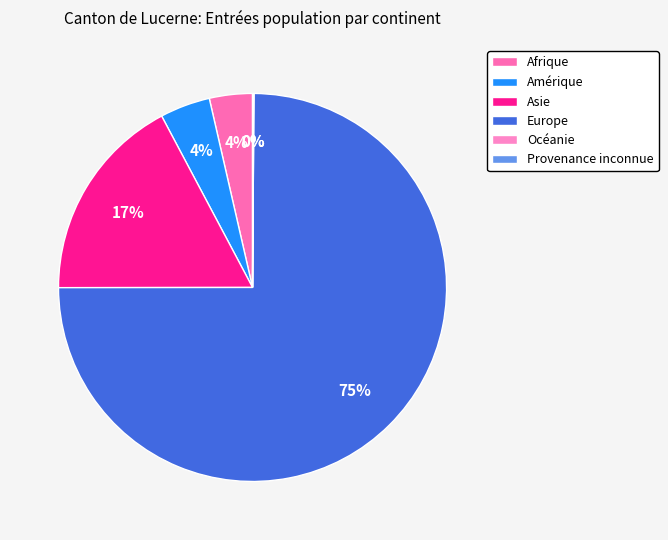

Does Asie represent more than half of the total?

No